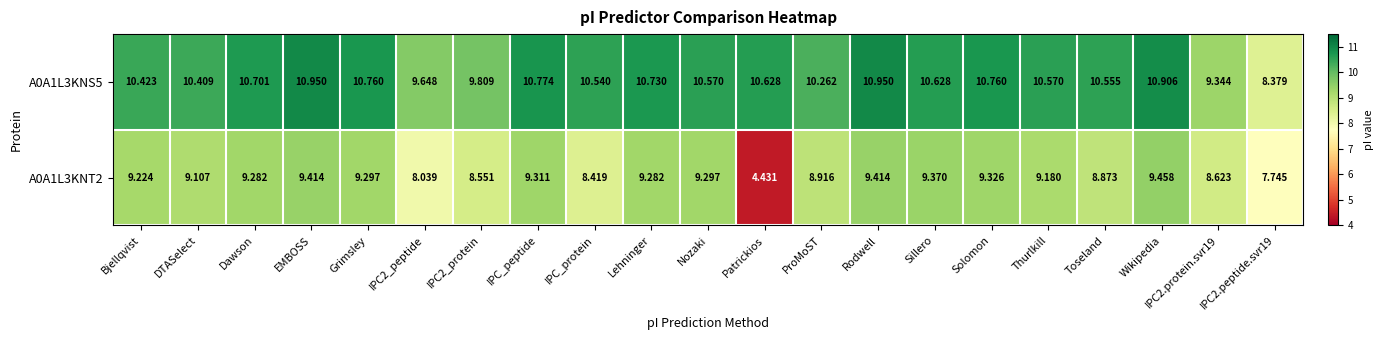

At which label is A0A1L3KNT2 closest to 6?

Patrickios